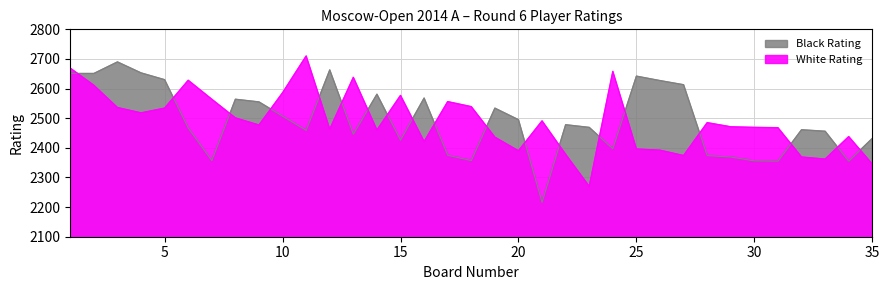

True or false: White Rating and Black Rating cross at least once.

True